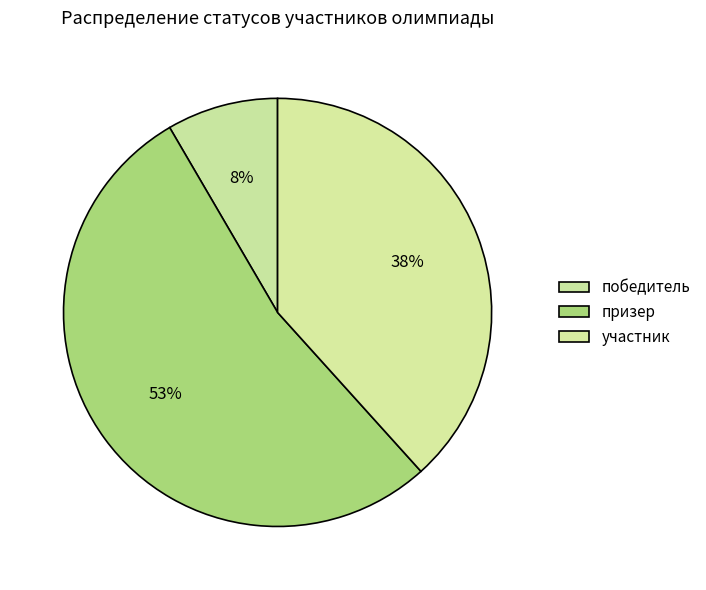

Combined, do победитель and участник account for over 50%?

No